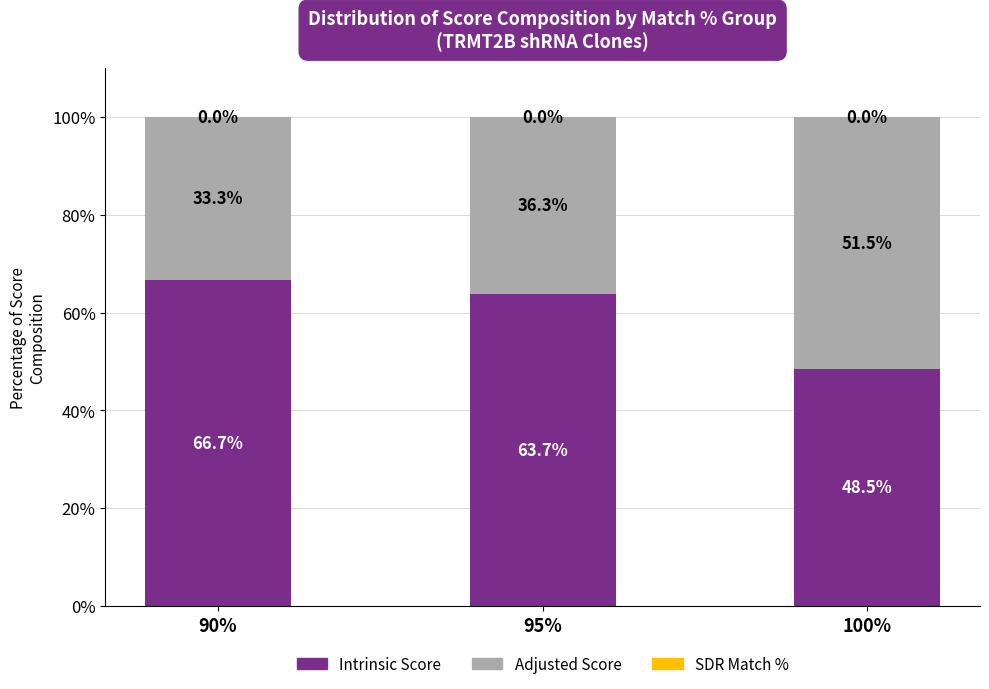

What is the total value across all series at 90%?

100.0